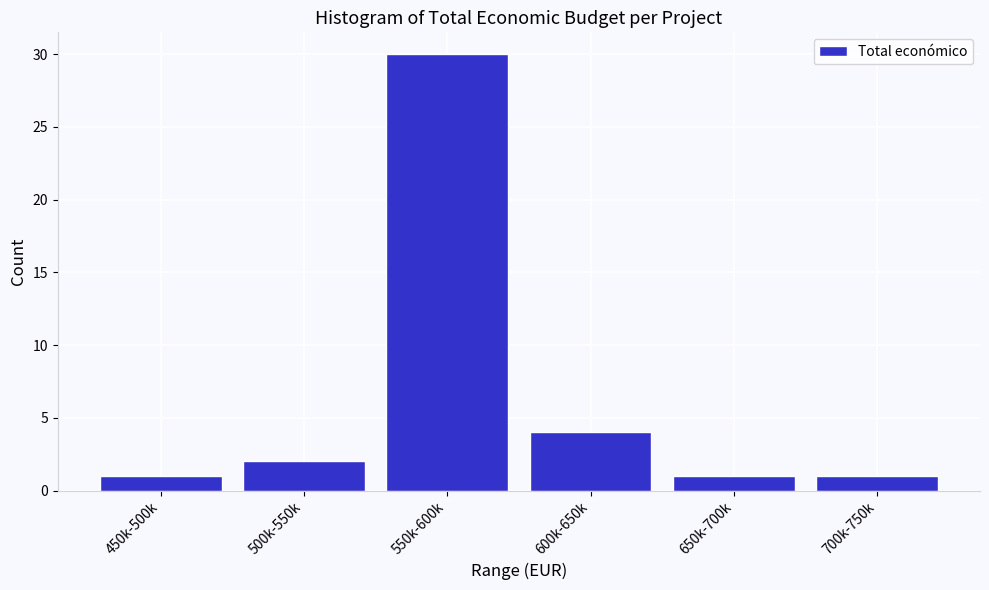

Reading left to right, list all the values displayed in this chart.

1	2	30	4	1	1